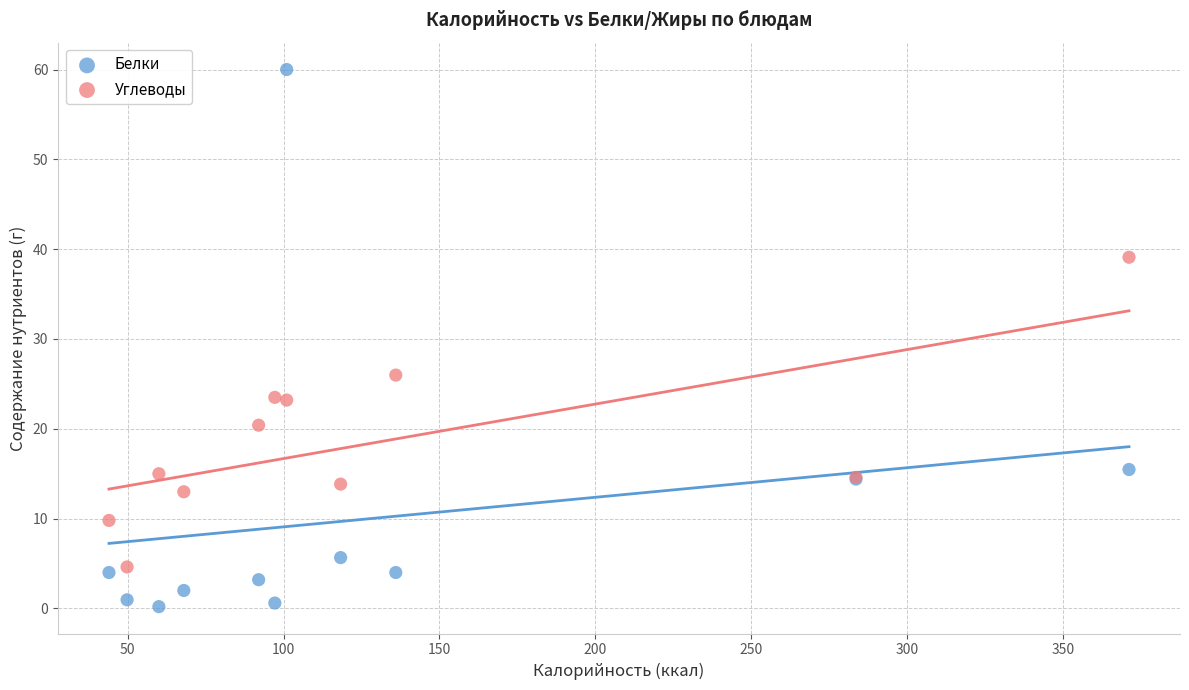

Which series contains the highest Y value?

Белки